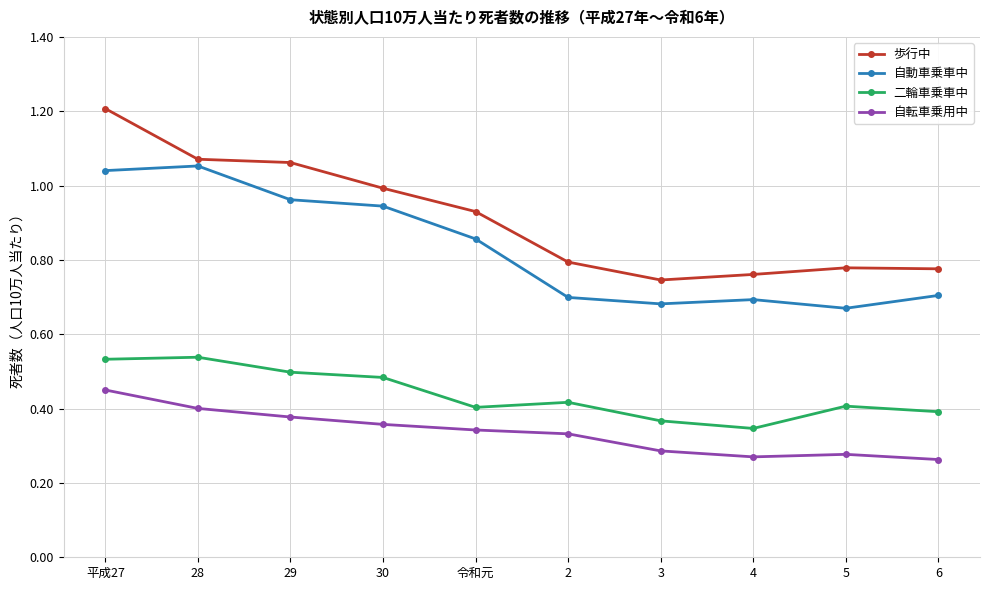

What are all the series names shown in the legend?

歩行中, 自動車乗車中, 二輪車乗車中, 自転車乗用中